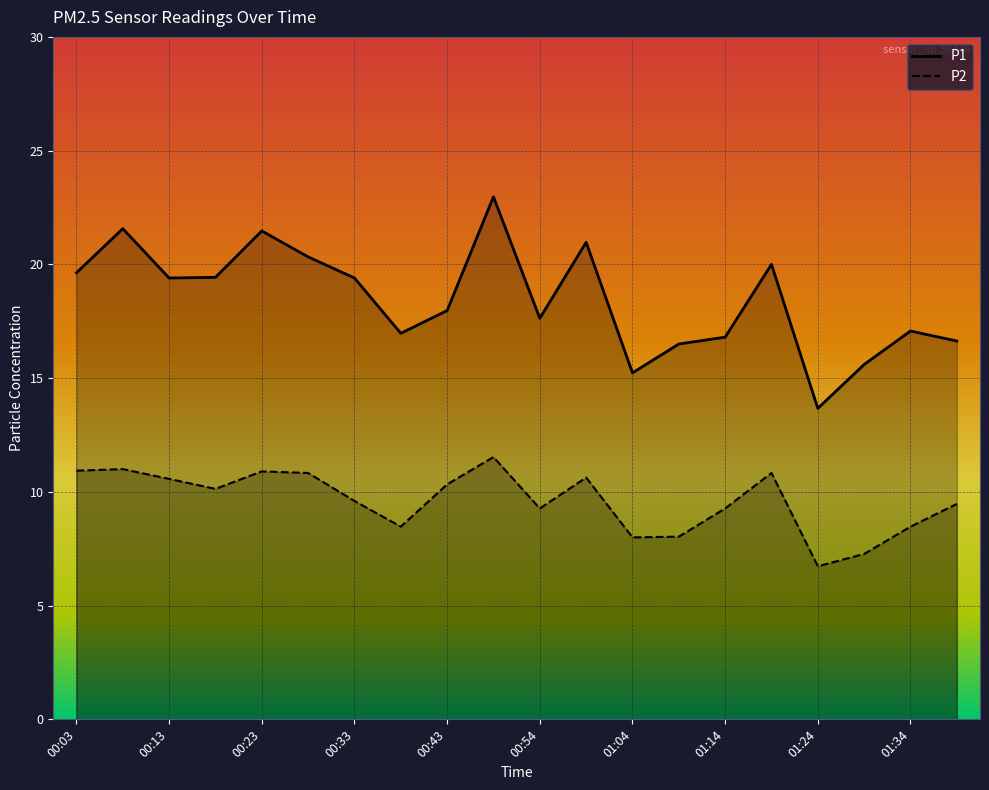

Where is the first local minimum for P2?

00:18